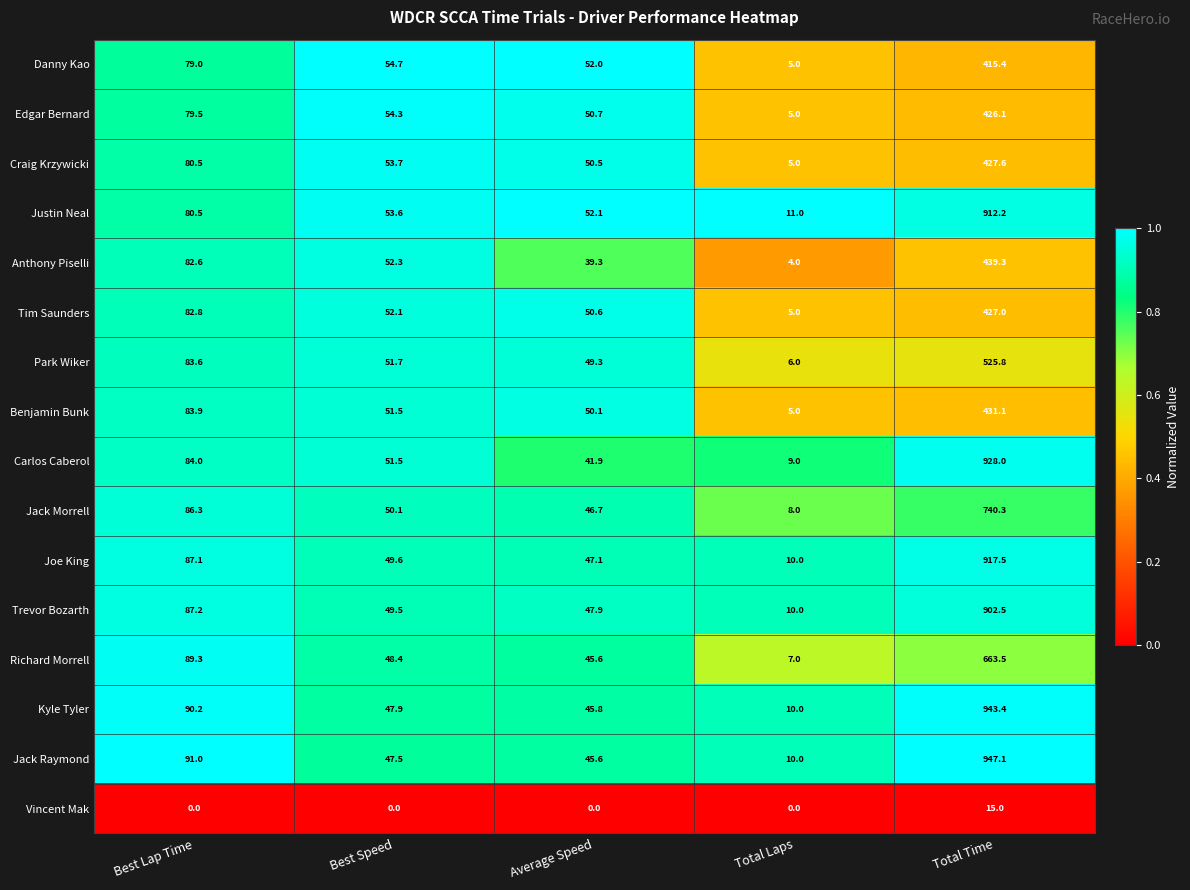

List the series in order of their peak value, highest first.

Jack Raymond, Kyle Tyler, Carlos Caberol, Joe King, Justin Neal, Trevor Bozarth, Jack Morrell, Richard Morrell, Park Wiker, Anthony Piselli, Benjamin Bunk, Craig Krzywicki, Tim Saunders, Edgar Bernard, Danny Kao, Vincent Mak